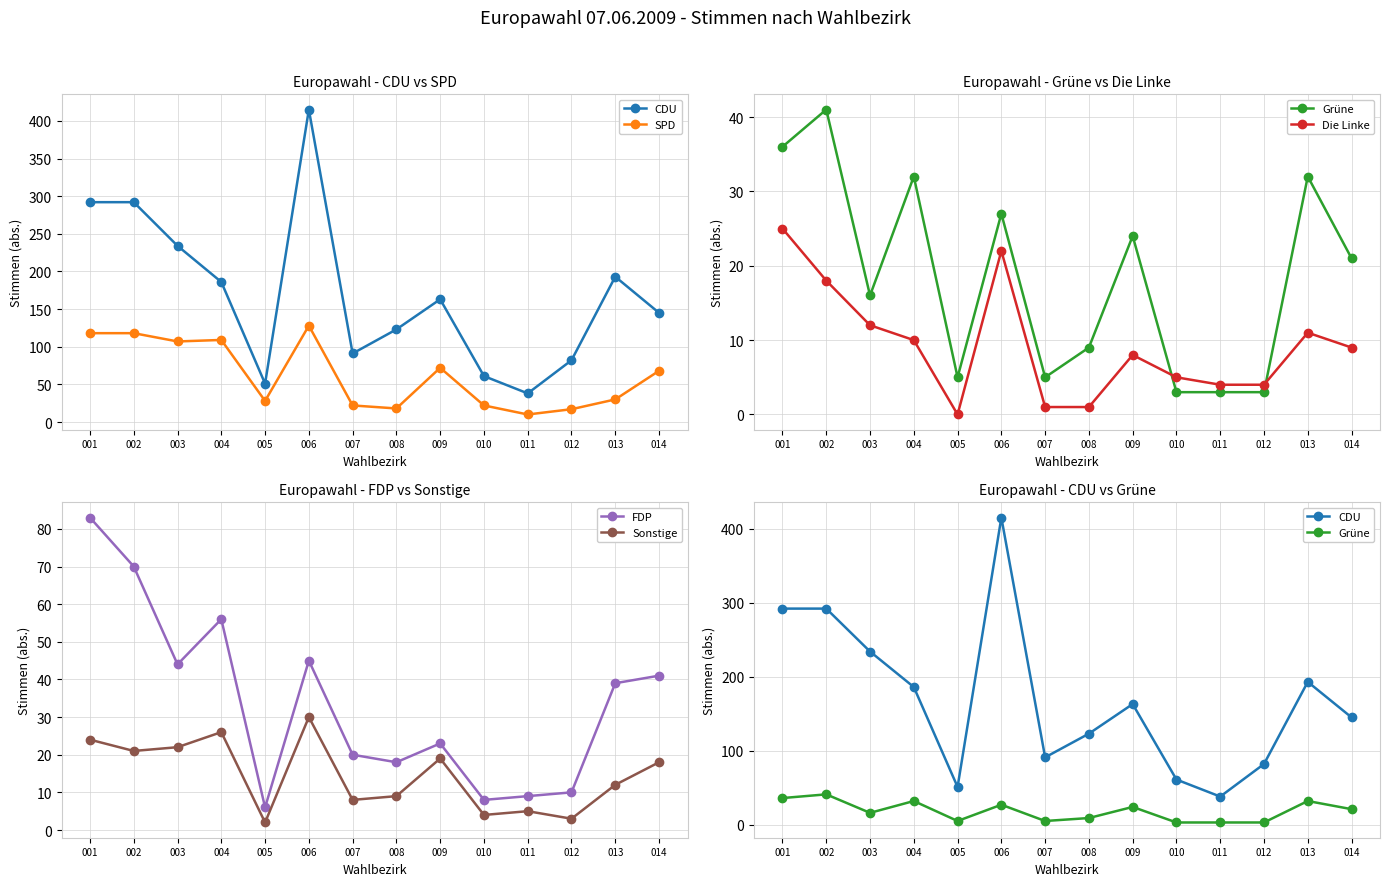

Which has a higher value, 003 or 002?

002